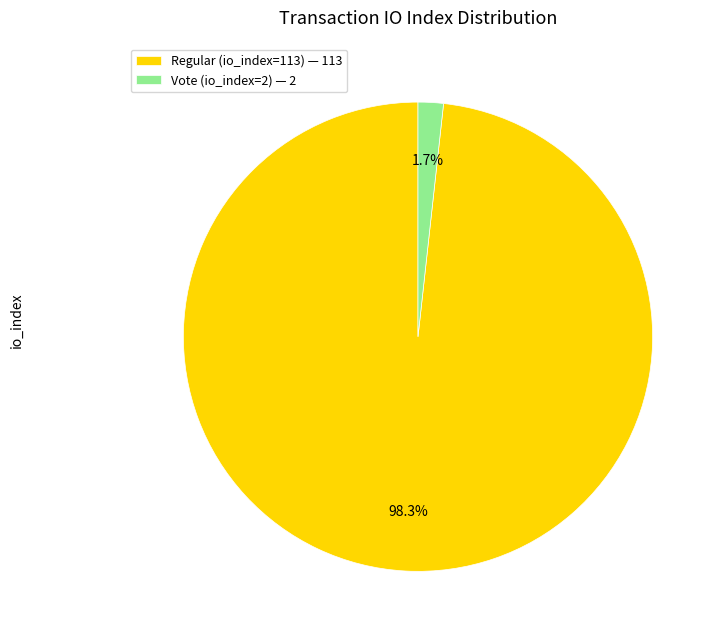

What percentage do Regular (io_index=113) and Vote (io_index=2) together represent?

100.0%